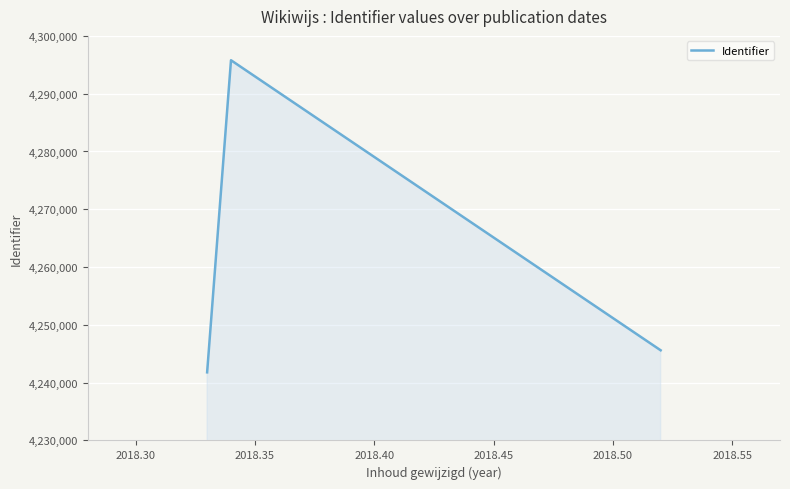

What is the sum of all values?

12783175.8